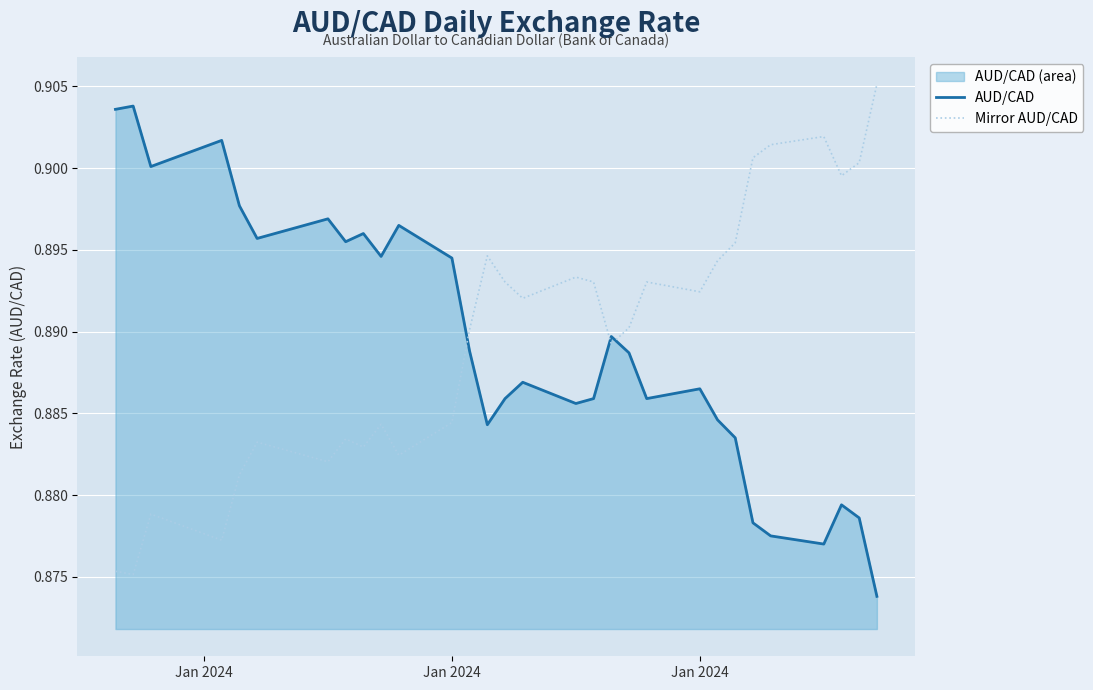

Count the number of categories in the chart.

31